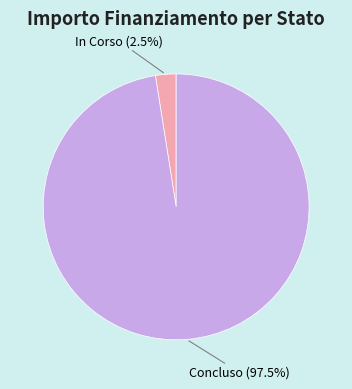

Does any single category account for the majority?

Yes